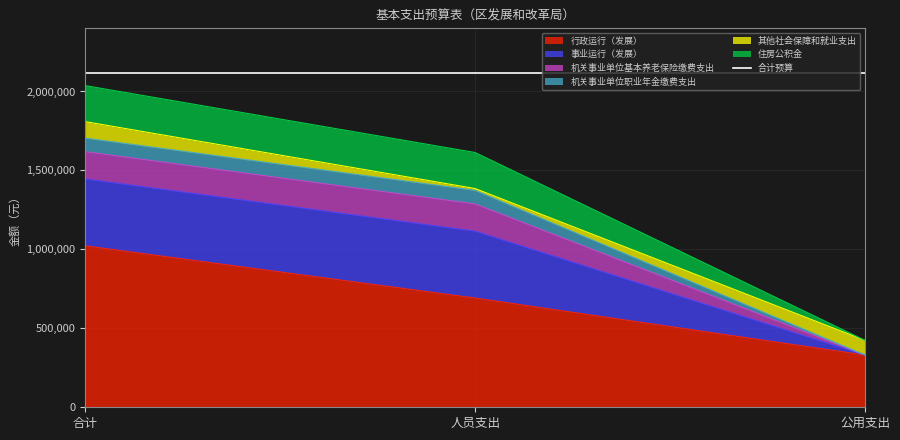

What is the difference between the maximum and minimum values in the 行政运行（发展） series?

691638